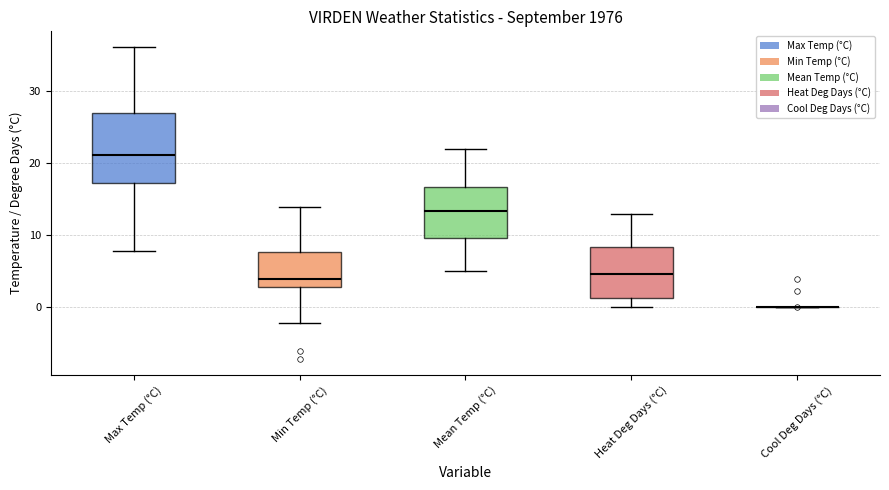

Reading left to right, transcribe this box plot: for each box, give where its median line is, the range the box spans, and where its two whiskers end, as read against the y-axis. The values are not printed on the chart, so give them approximately, as read against the axis.

Max Temp (°C): median 21, box 17 to 27, whiskers 8 to 36
Min Temp (°C): median 4, box 3 to 8, whiskers -2 to 14
Mean Temp (°C): median 13, box 10 to 17, whiskers 5 to 22
Heat Deg Days (°C): median 5, box 1 to 8, whiskers 0 to 13
Cool Deg Days (°C): box collapsed to a line at 0, whiskers 0 to 0